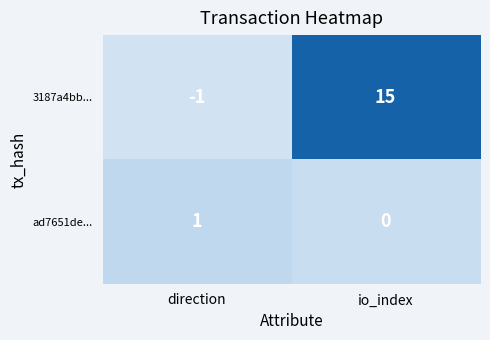

At how many categories does at least one series exceed 8?

1